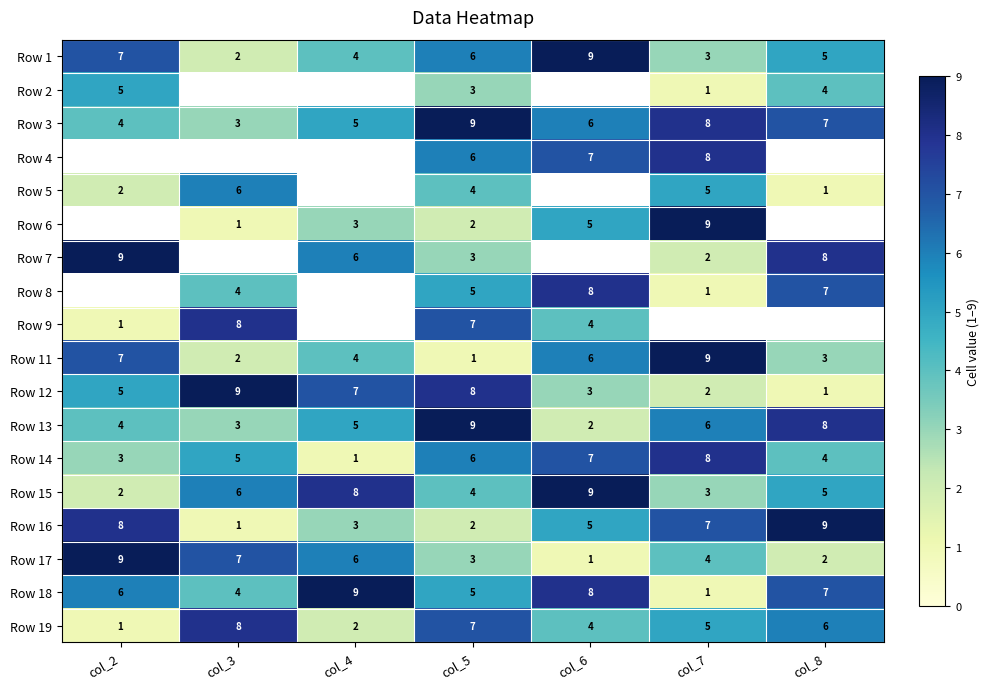

What is the sum of all Row 11 values?

32